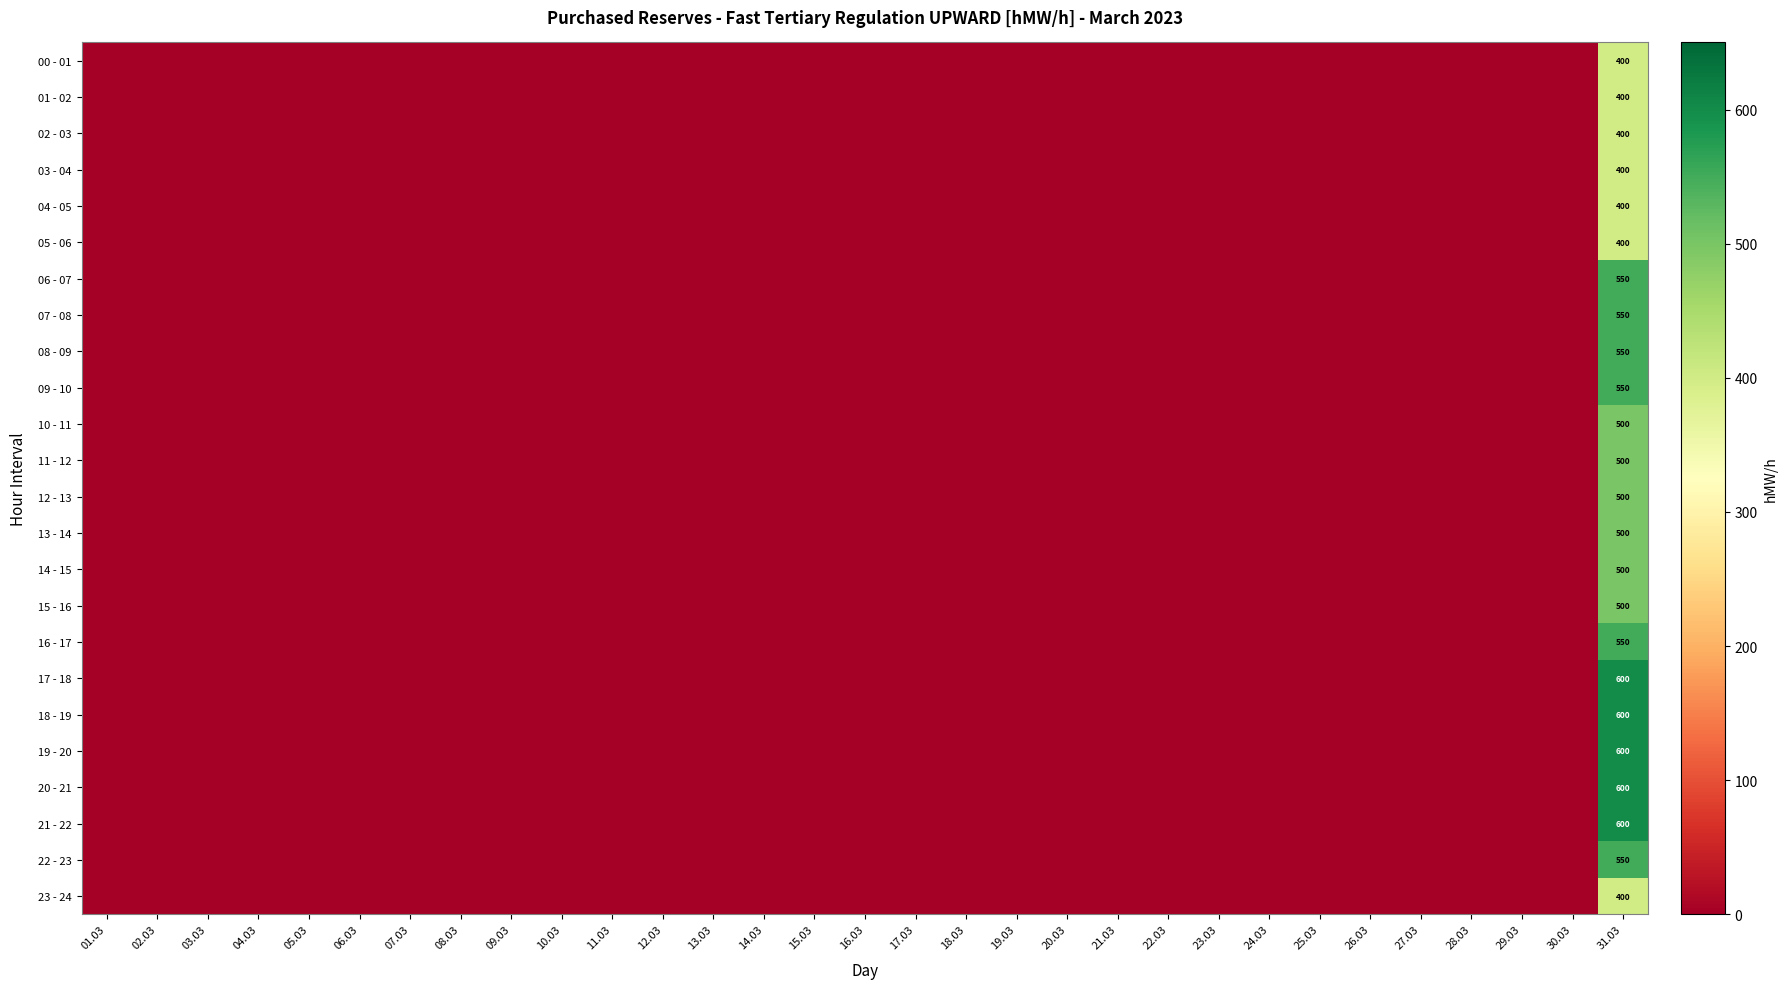

What is the greatest value displayed?

600